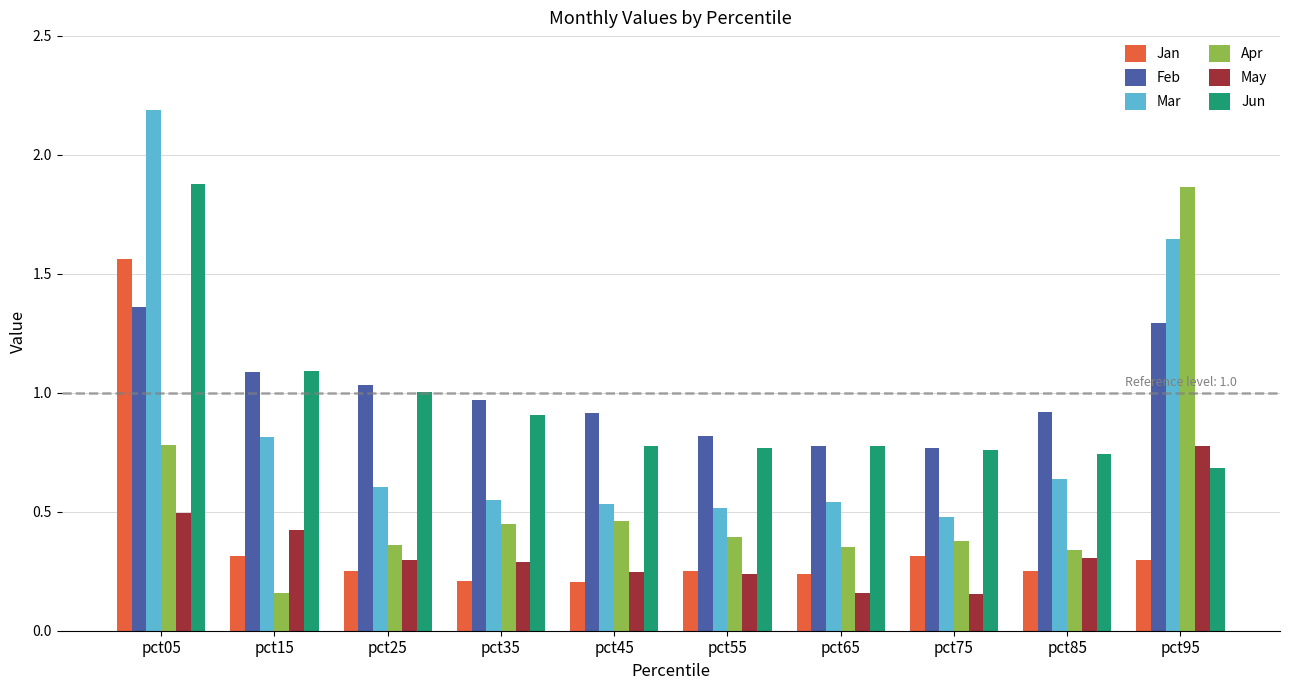

What are all the series names shown in the legend?

Jan, Feb, Mar, Apr, May, Jun